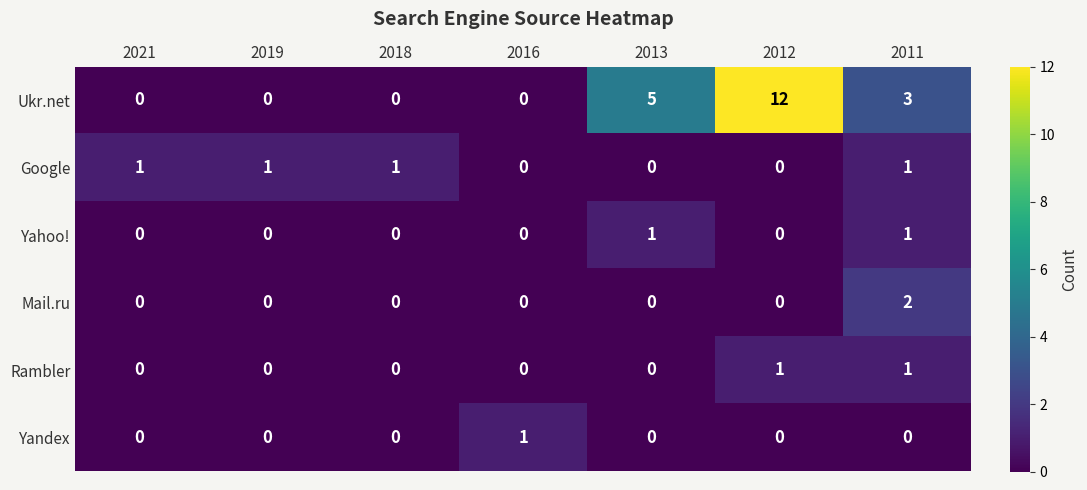

Which category has the highest value across all series?

2012